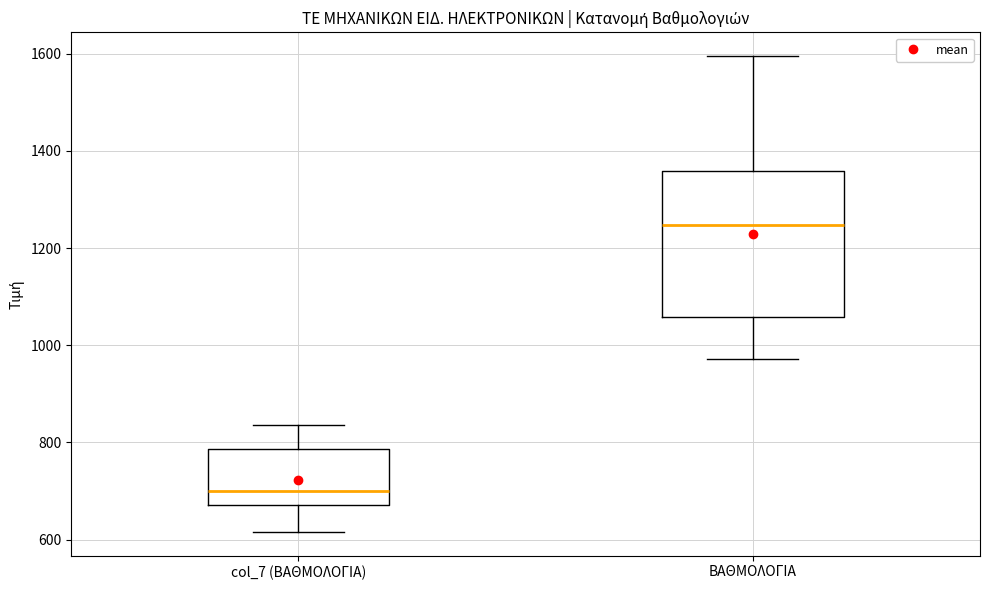

Where does the lower whisker of the box for col_7 (ΒΑΘΜΟΛΟΓΙΑ) end on the y-axis? The values are not printed on the chart, so give them approximately, as read against the axis.

620